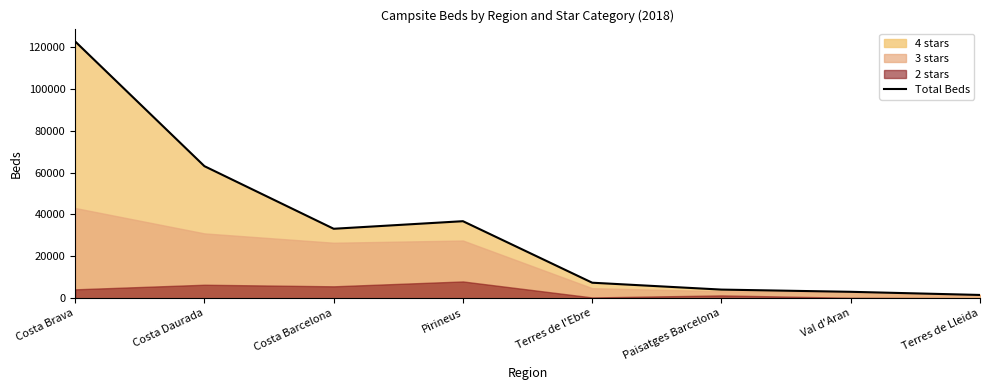

At which category does the data reach its first local peak?

Pirineus